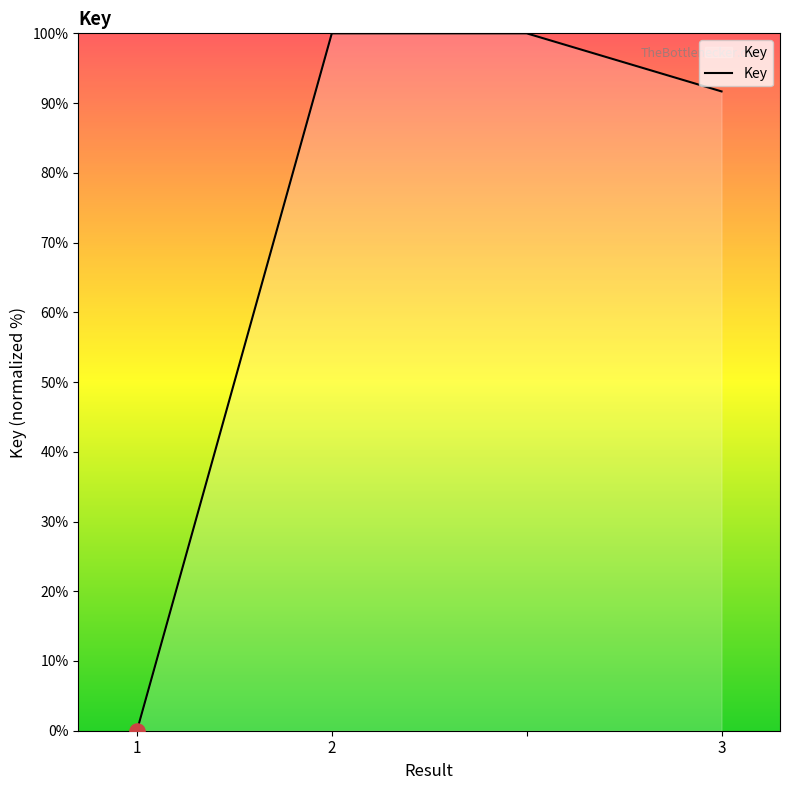

What is the sum of all values?

291.7